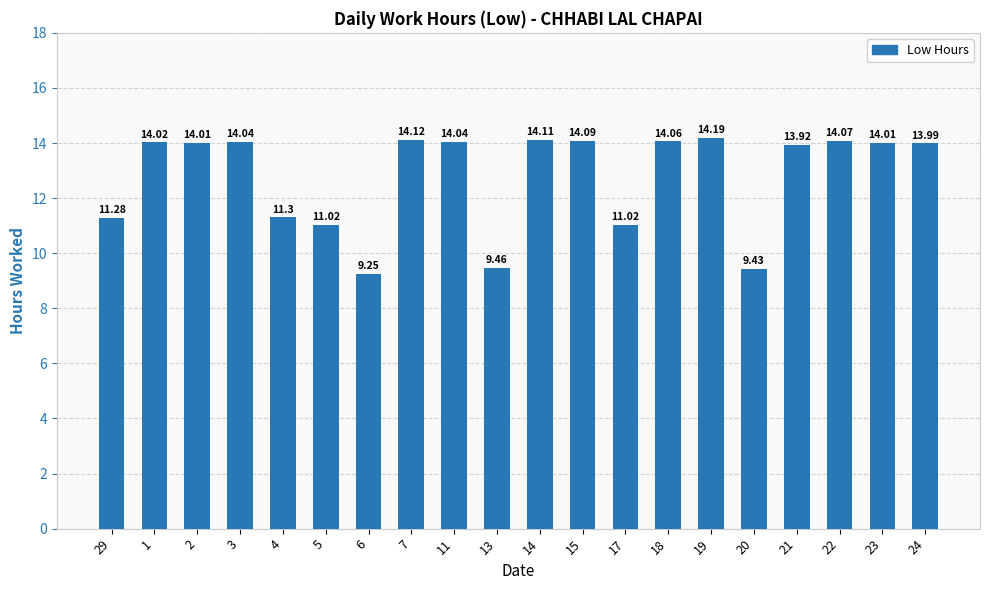

What is the sum of all values?

255.4